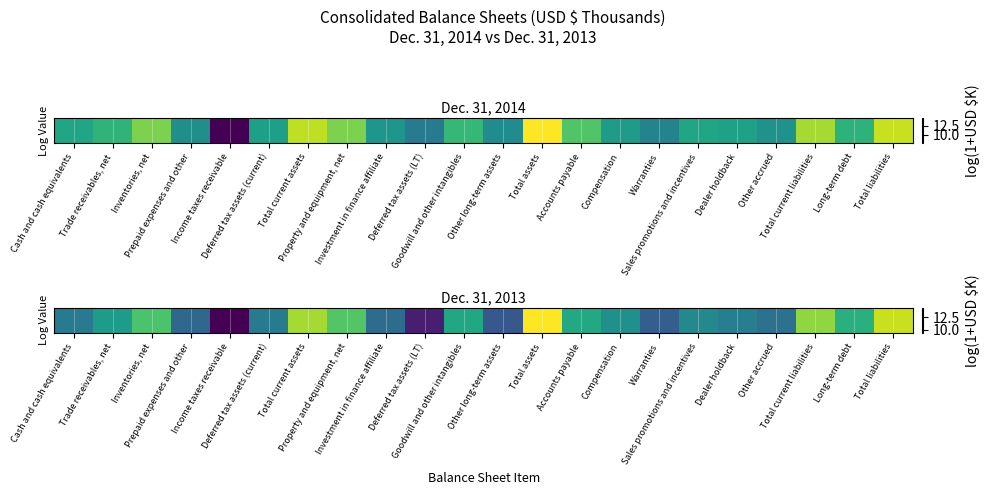

Where is the data nearest to the value 11?

Prepaid expenses and other